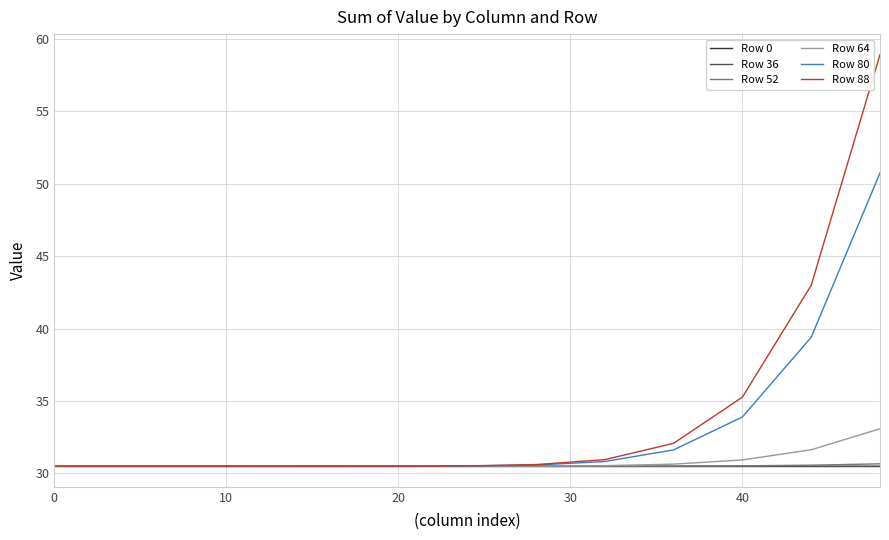

Which series has the widest spread of values?

Row 88